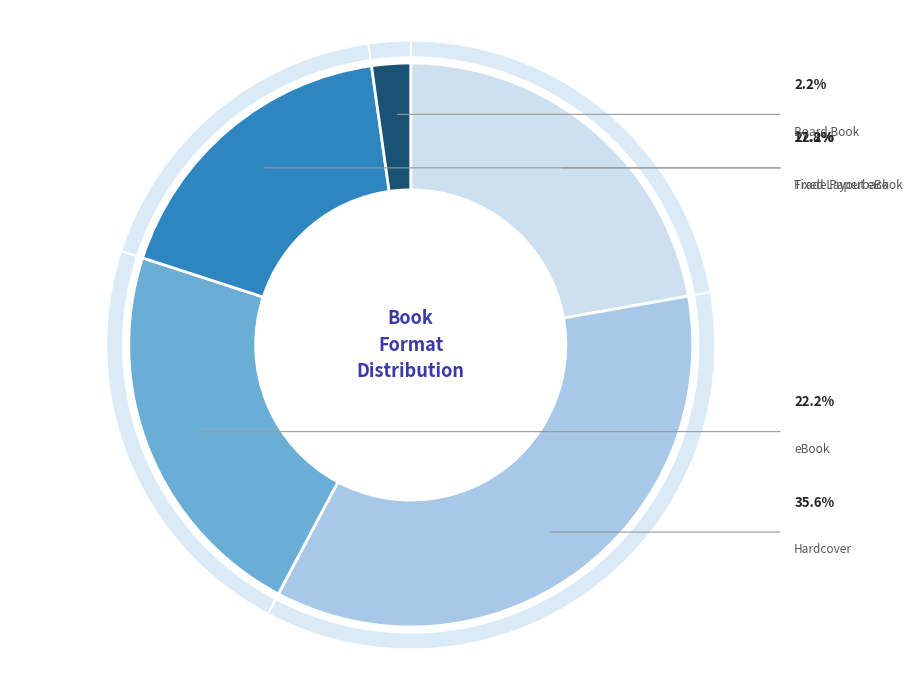

What percentage is NOT represented by Board Book?

97.8%